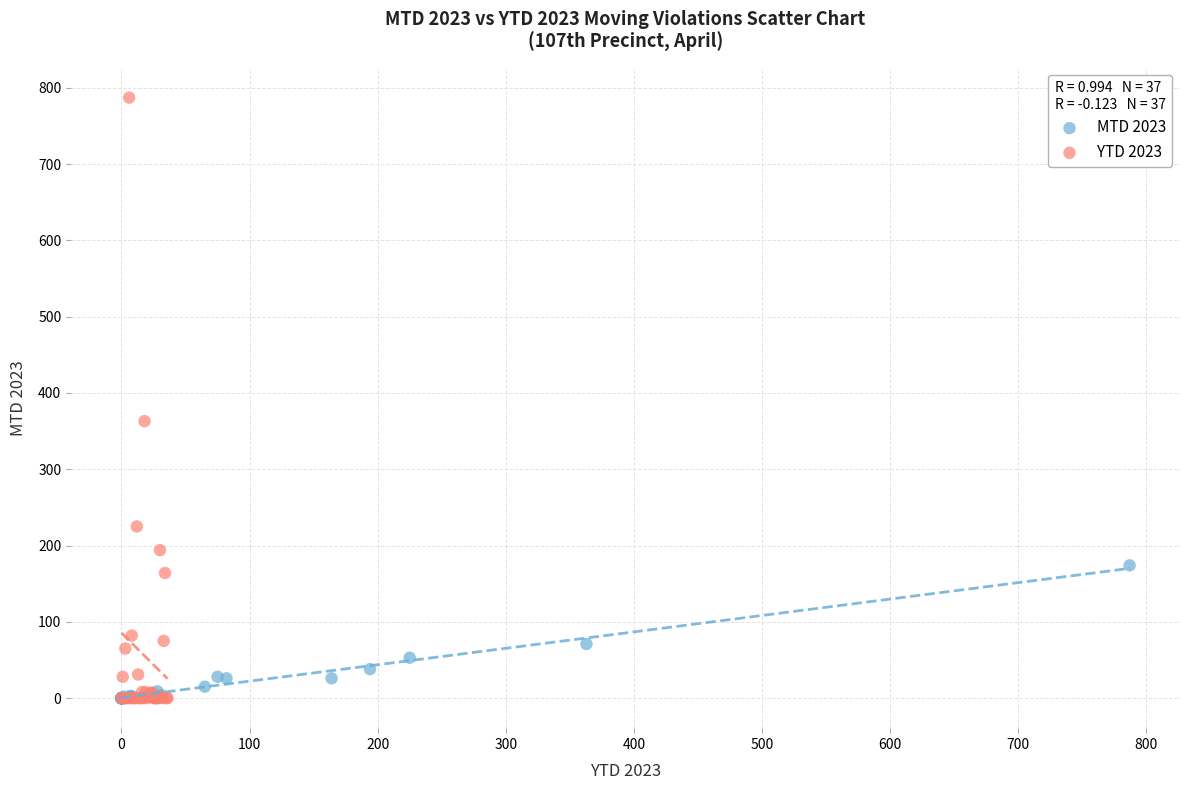

Which series has the widest spread of Y values?

YTD 2023